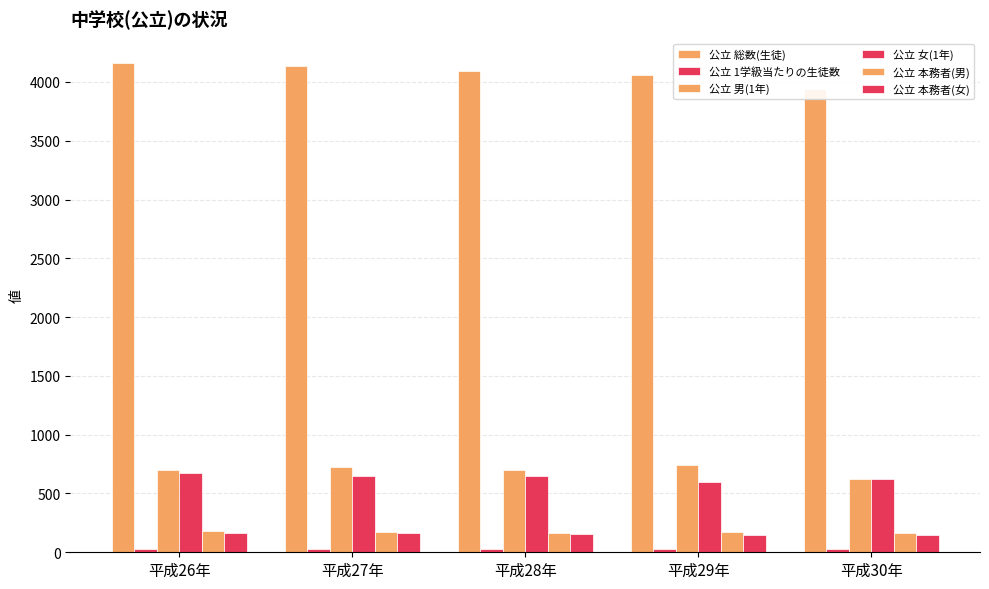

Reading left to right, extract all data points from this chart.

公立 総数(生徒): 平成26年=4160.0	平成27年=4137.0	平成28年=4095.0	平成29年=4056.0	平成30年=3943.0
公立 1学級当たりの生徒数: 平成26年=28.0	平成27年=28.0	平成28年=28.8	平成29年=28.6	平成30年=28.4
公立 男(1年): 平成26年=697.0	平成27年=725.0	平成28年=698.0	平成29年=743.0	平成30年=627.0
公立 女(1年): 平成26年=677.0	平成27年=647.0	平成28年=649.0	平成29年=594.0	平成30年=625.0
公立 本務者(男): 平成26年=178.0	平成27年=176.0	平成28年=167.0	平成29年=173.0	平成30年=168.0
公立 本務者(女): 平成26年=160.0	平成27年=166.0	平成28年=156.0	平成29年=149.0	平成30年=149.0